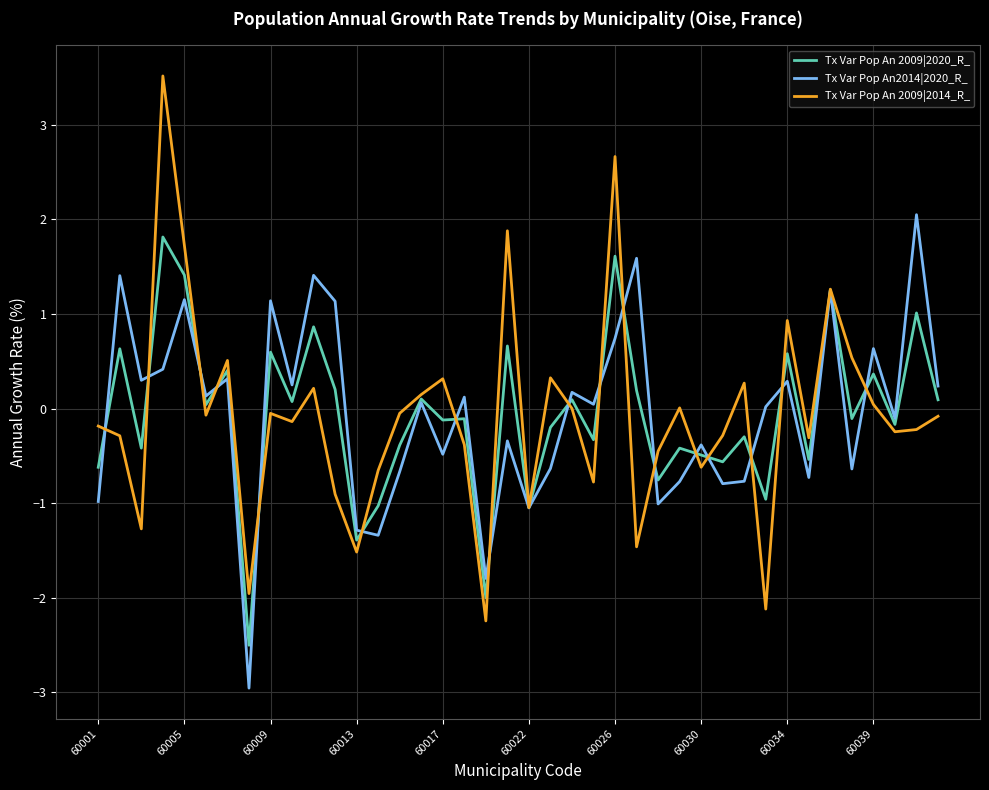

What is the minimum value for Tx Var Pop An 2009|2020_R_?

-2.5